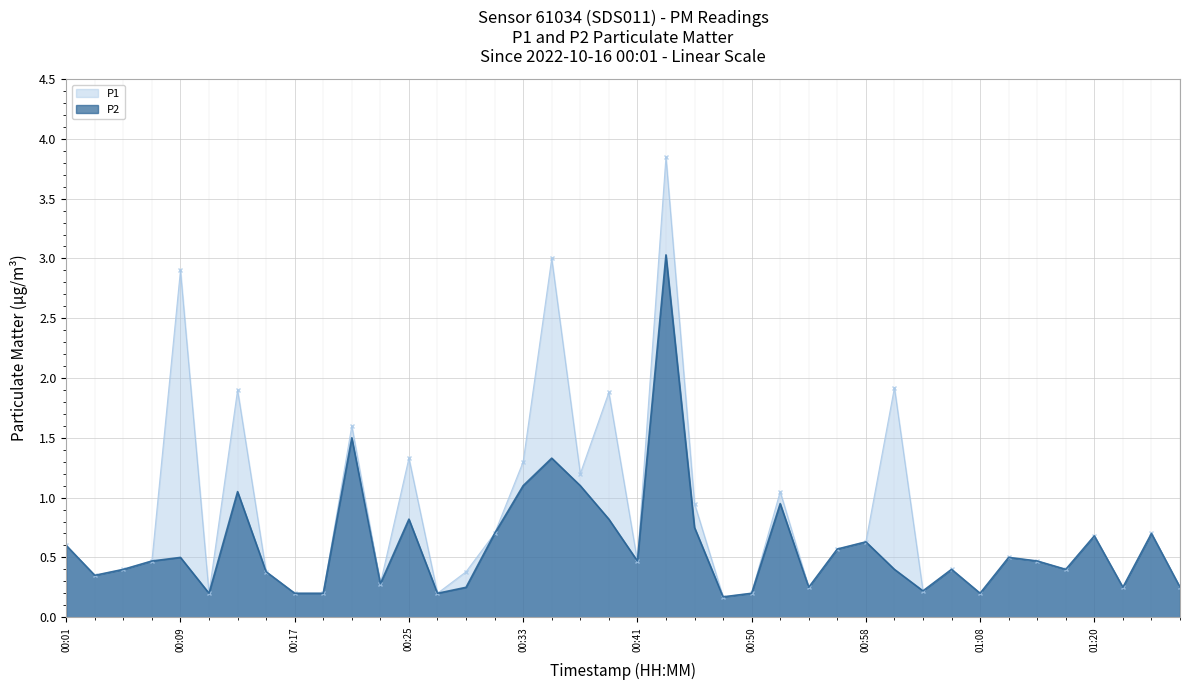

How many lines are shown in the chart?

2